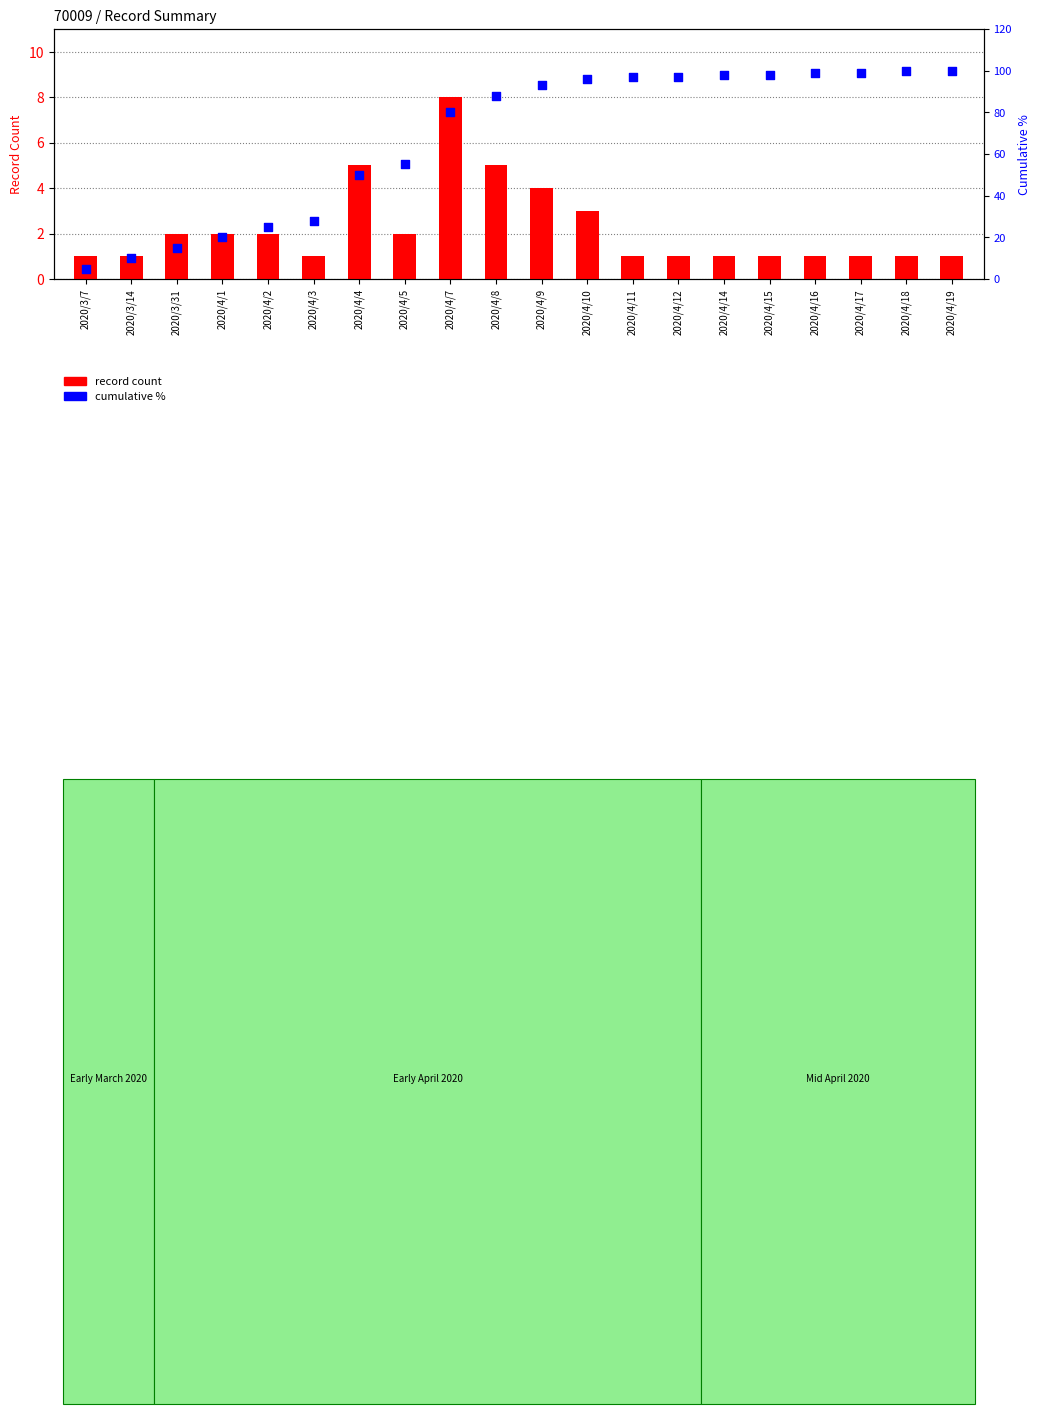

Which series contains the lowest Y value?

record count